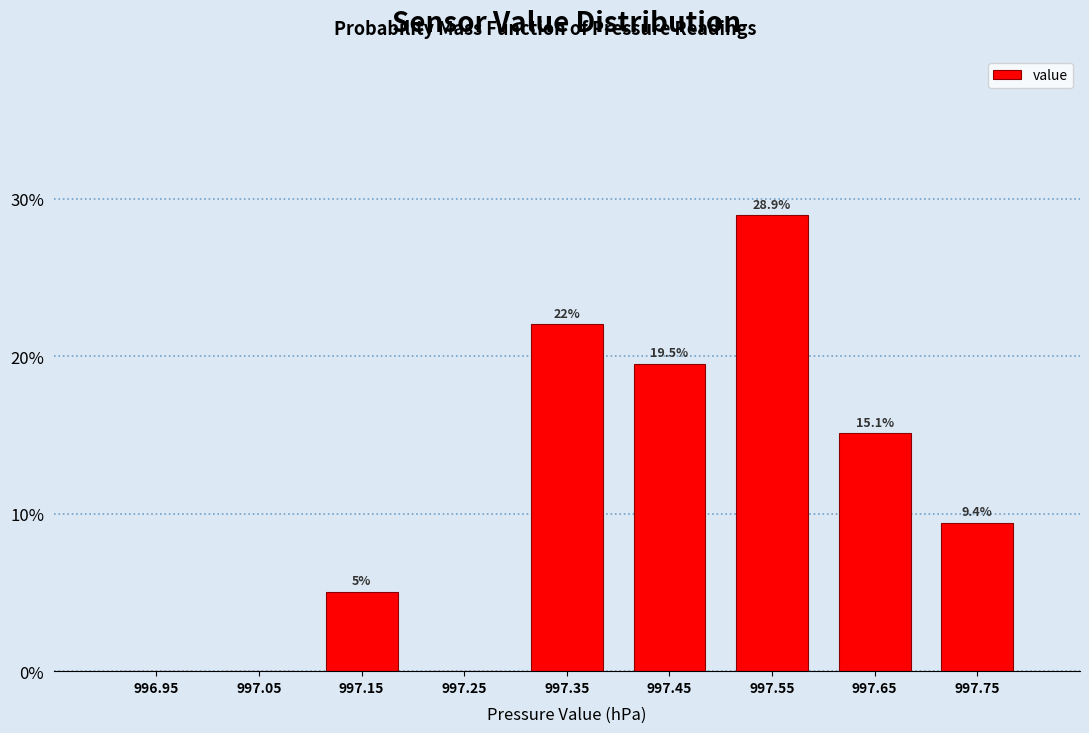

Over which range of the x-axis is the bar tallest?

997.5 to 997.6